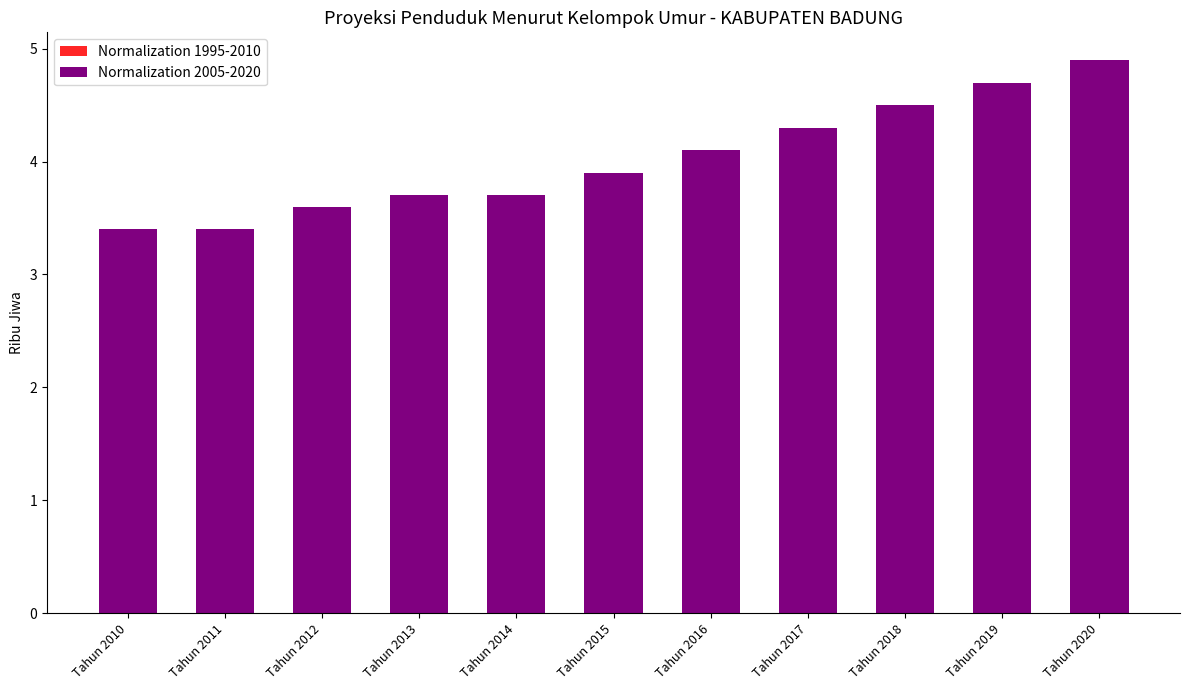

What are all the series names shown in the legend?

Normalization 1995-2010, Normalization 2005-2020